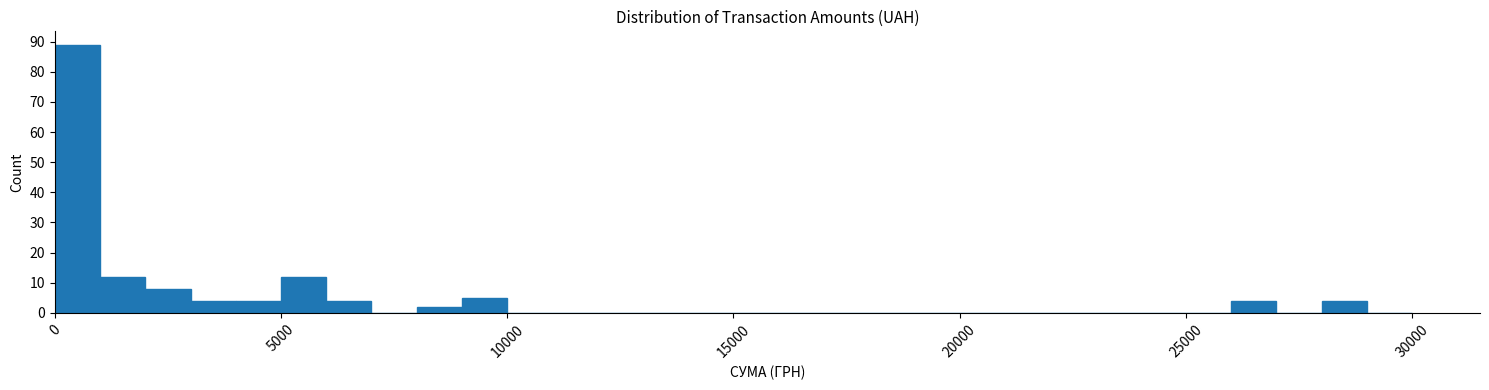

Read against the x-axis, roughly where is the centre of the tallest bar?

500